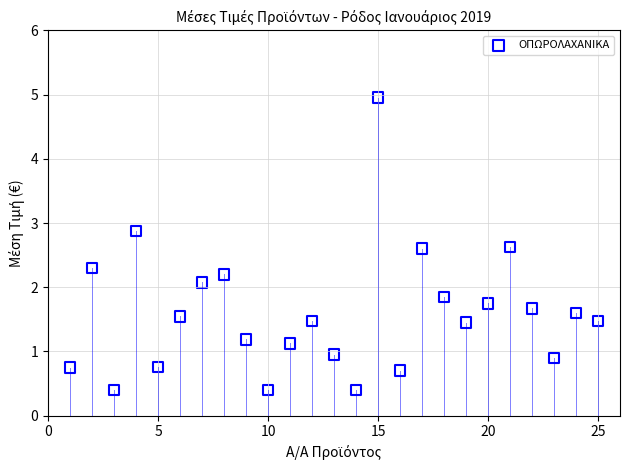

What Y value in the scatter plot is closest to 2?

2.1